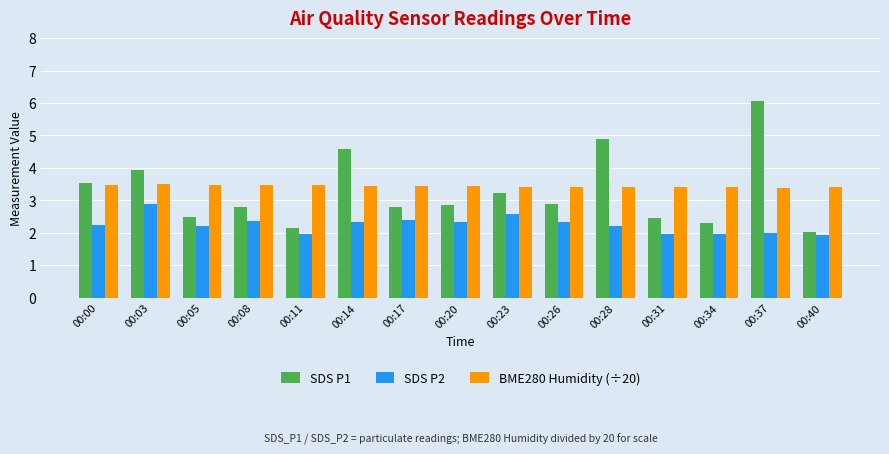

Rank the series by their maximum value, from highest to lowest.

SDS P1, BME280 Humidity (÷20), SDS P2